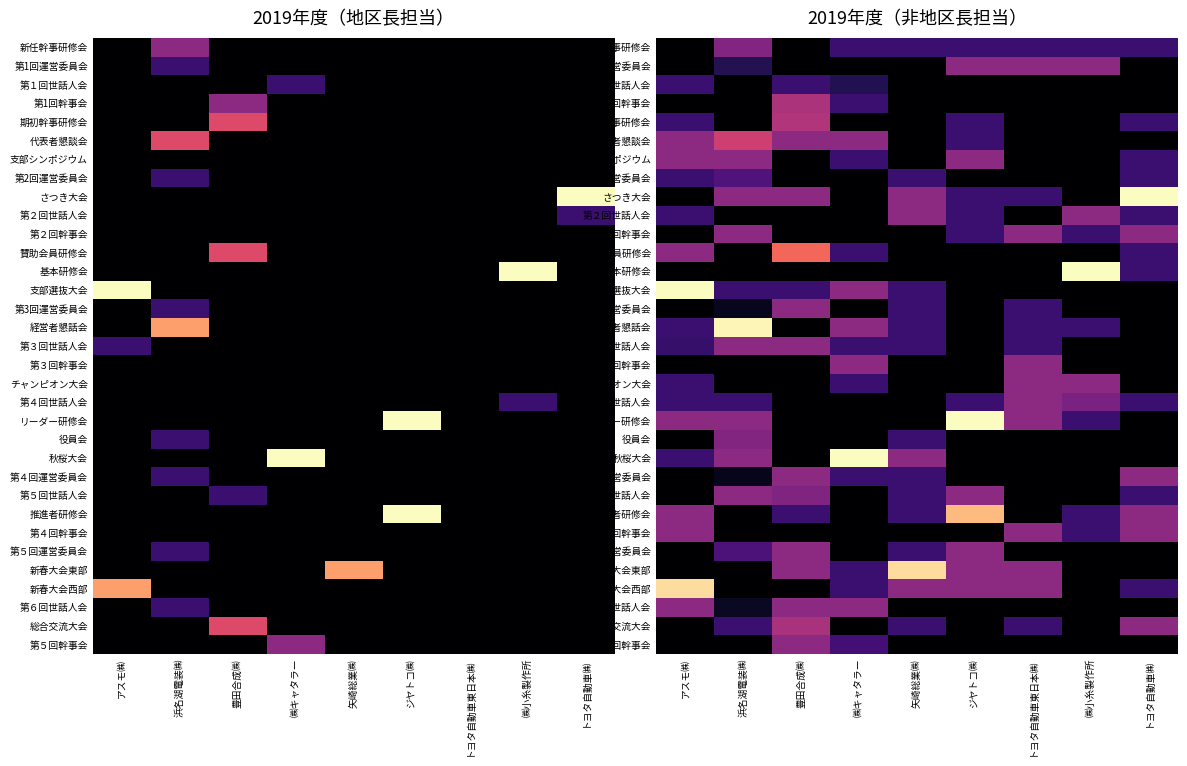

Read the 第４回運営委員会 value at ㈱キャタラー.

1.0